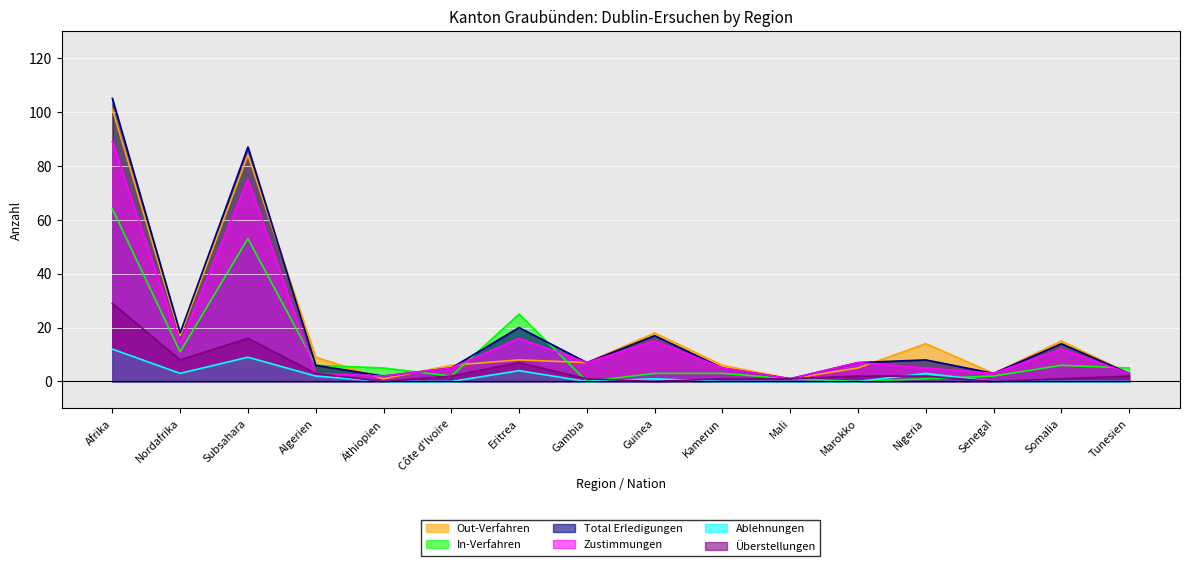

Which series has the widest spread of values?

Total Erledigungen